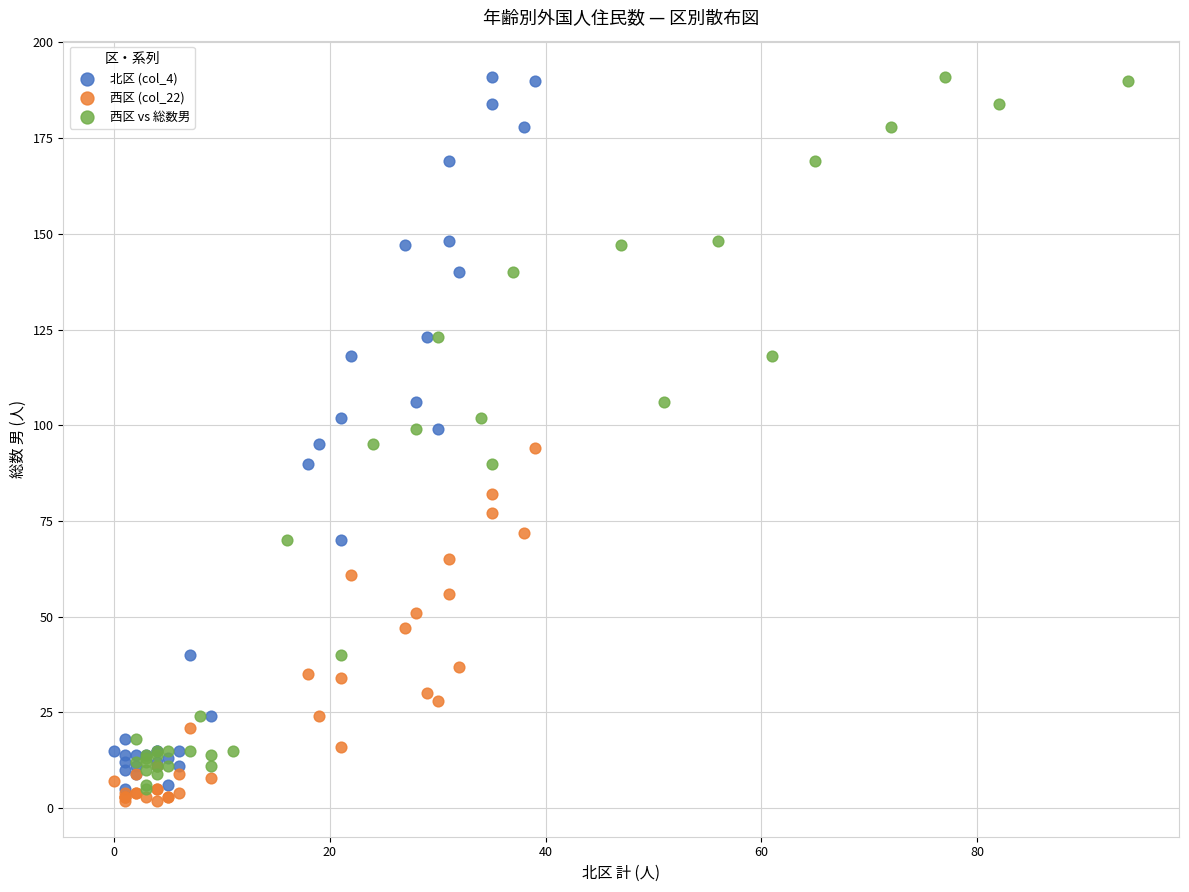

What are all the series names shown in the legend?

北区 (col_4), 西区 (col_22), 西区 vs 総数男